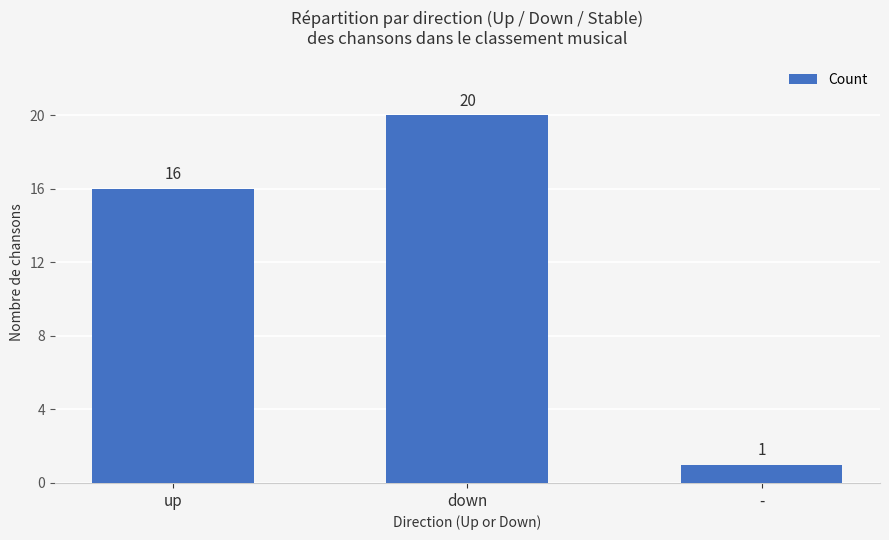

What is the change in value from up to -?

-15